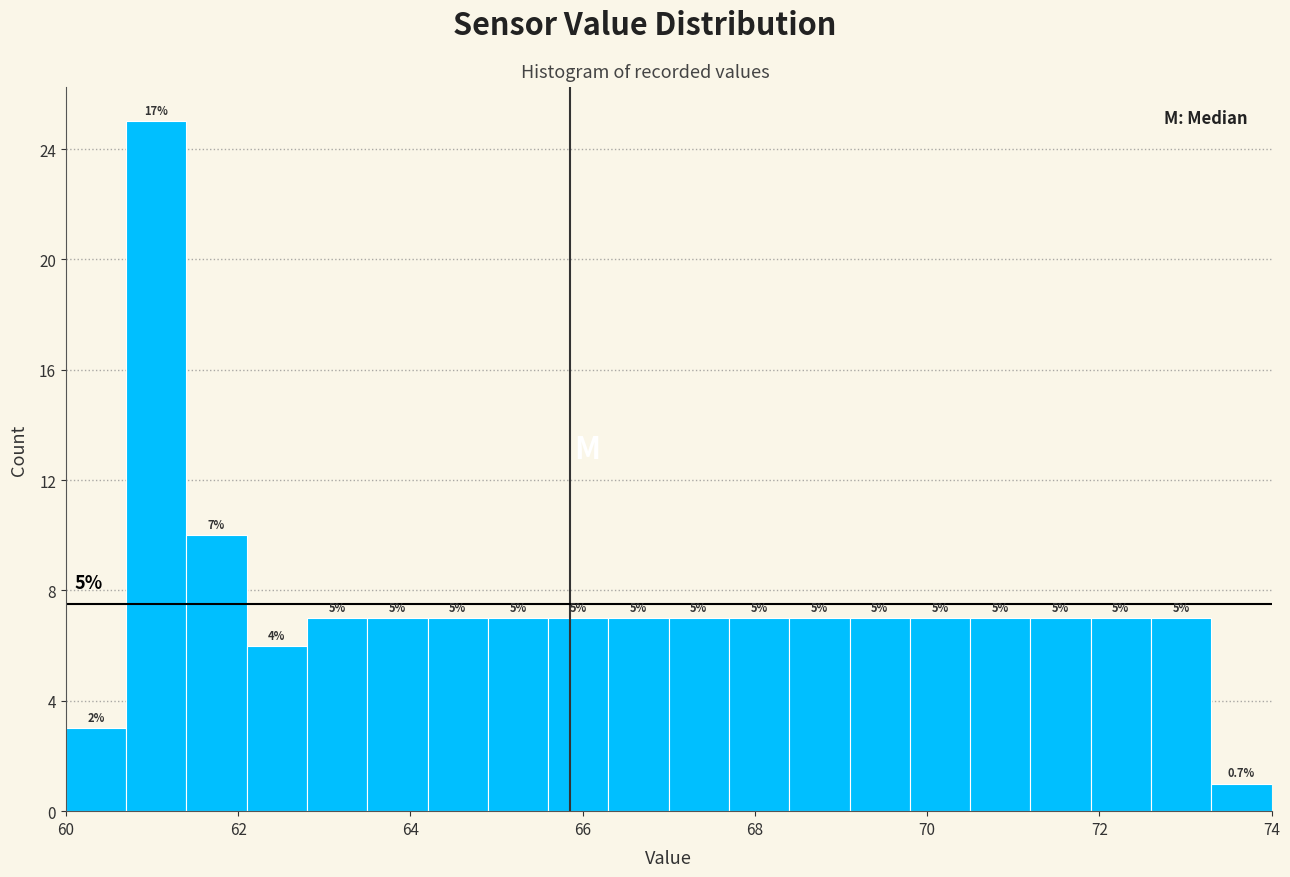

Around what value on the x-axis is the tallest bar? Give the approximate position of its centre, as read against the axis.

61.0